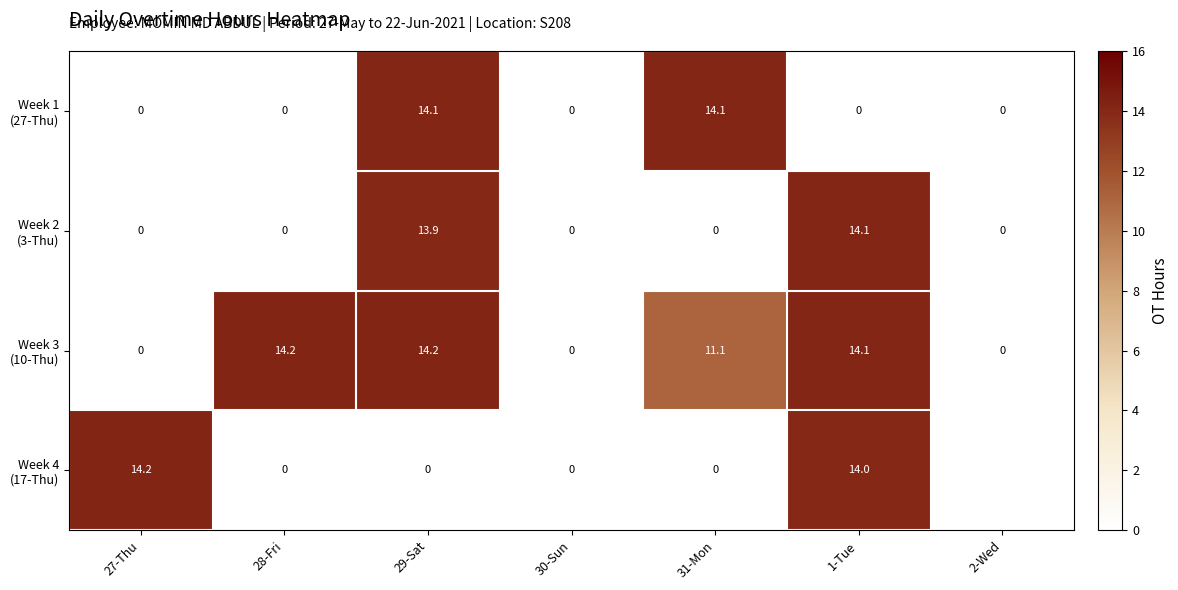

What is the maximum value shown in the chart?

14.2